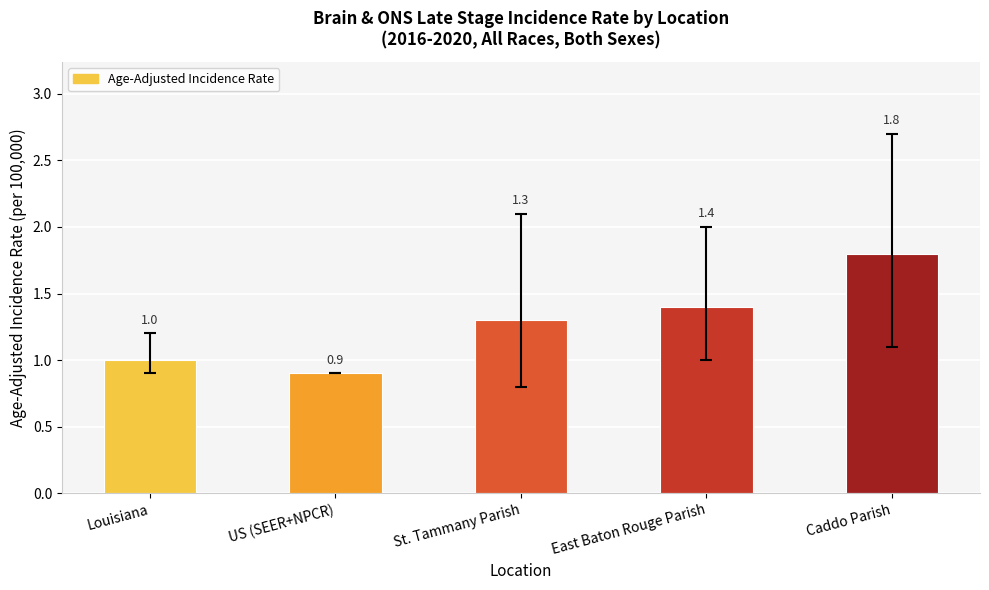

At which label is the value closest to 1?

Louisiana